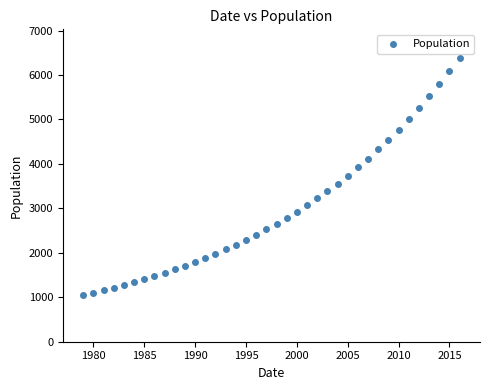

What is the range of Y values (max minus min)?

5338